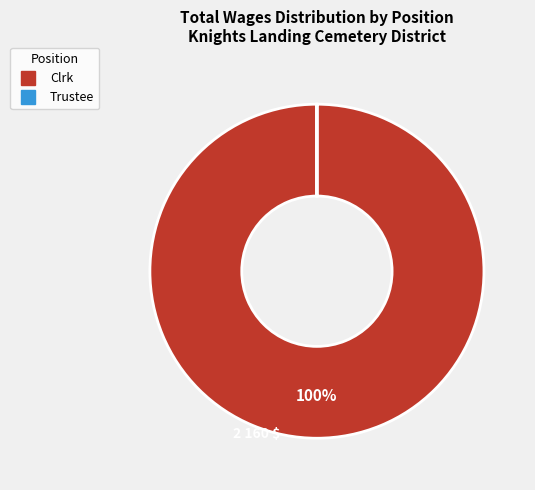

True or false: Clrk accounts for 88% of the total.

False